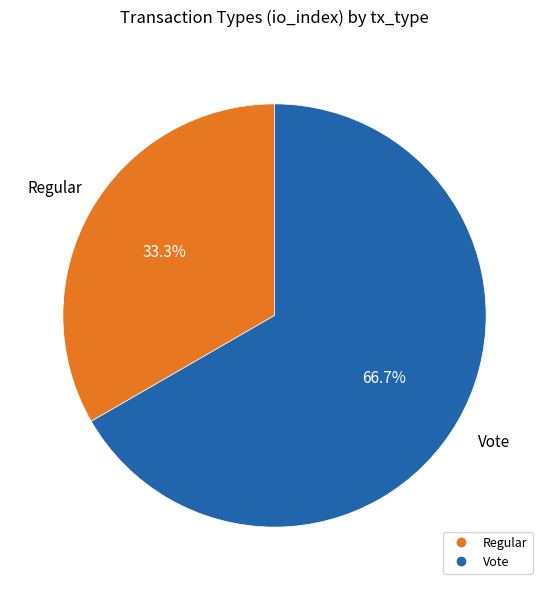

Do Regular and Vote together represent more than half of the pie?

Yes